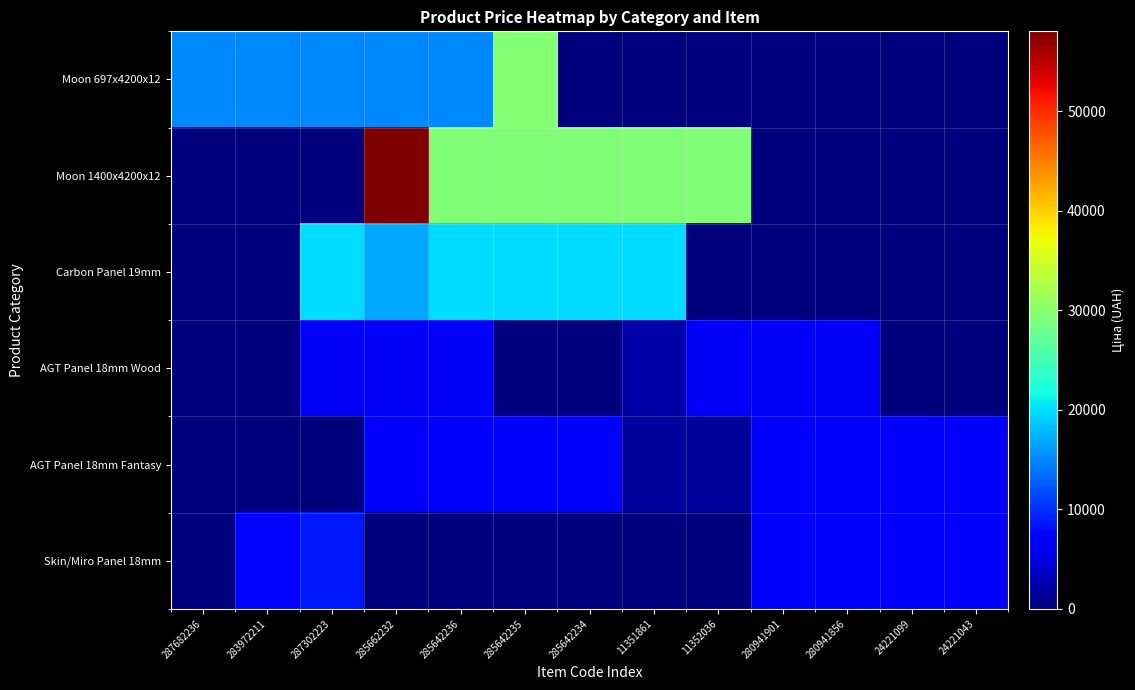

Reading right to left, list all the values displayed in this chart.

Moon 697x4200x12: 24221043=0.0	24221099=0.0	280941856=0.0	280941901=0.0	11352036=0.0	11351861=0.0	285642234=0.0	285642235=29548.9	285642236=15019.2	285662232=15019.2	287302223=15019.2	283972211=15019.2	287682236=15019.2
Moon 1400x4200x12: 24221043=0.0	24221099=0.0	280941856=0.0	280941901=0.0	11352036=29294.9	11351861=29294.9	285642234=29294.9	285642235=29294.9	285642236=29294.9	285662232=58037.0	287302223=0.0	283972211=0.0	287682236=0.0
Carbon Panel 19mm: 24221043=0.0	24221099=0.0	280941856=0.0	280941901=0.0	11352036=0.0	11351861=19831.1	285642234=19831.1	285642235=19831.1	285642236=19831.1	285662232=16863.2	287302223=19831.1	283972211=0.0	287682236=0.0
AGT Panel 18mm Wood: 24221043=0.0	24221099=0.0	280941856=6266.7	280941901=6266.7	11352036=6266.7	11351861=2094.3	285642234=0.0	285642235=0.0	285642236=6266.7	285662232=6266.7	287302223=6266.7	283972211=0.0	287682236=0.0
AGT Panel 18mm Fantasy: 24221043=6879.5	24221099=6879.5	280941856=6879.5	280941901=6879.5	11352036=1366.3	11351861=1366.3	285642234=6879.5	285642235=6879.5	285642236=6879.5	285662232=6879.5	287302223=0.0	283972211=0.0	287682236=0.0
Skin/Miro Panel 18mm: 24221043=6879.5	24221099=6879.5	280941856=6879.5	280941901=6879.5	11352036=0.0	11351861=0.0	285642234=0.0	285642235=0.0	285642236=0.0	285662232=0.0	287302223=8797.6	283972211=7545.9	287682236=0.0